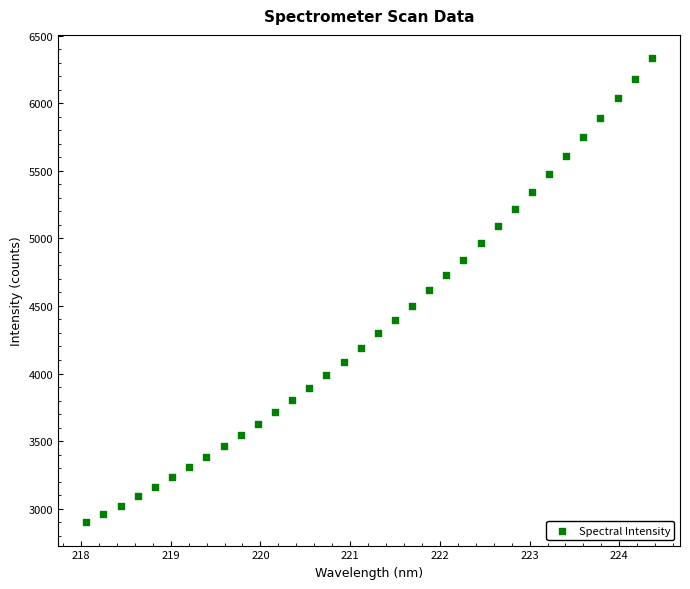

What is the range of Y values (max minus min)?

3434.1